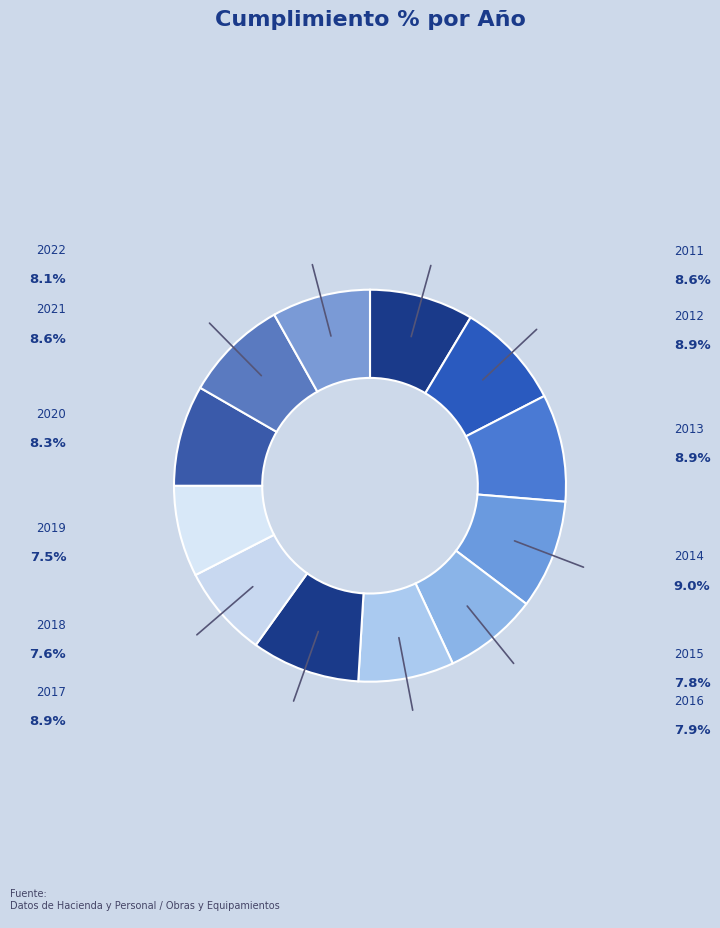

Count the number of slices in the pie.

12